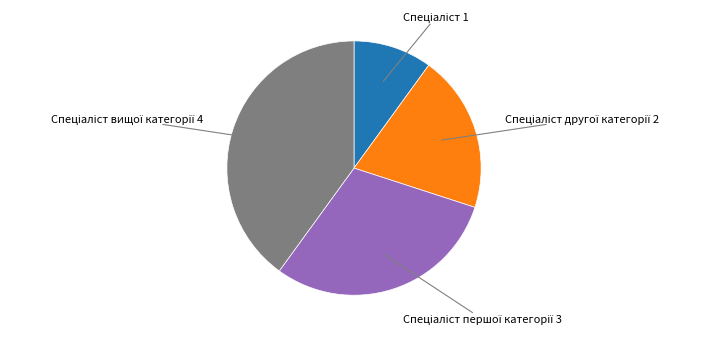

Does any single category account for the majority?

No